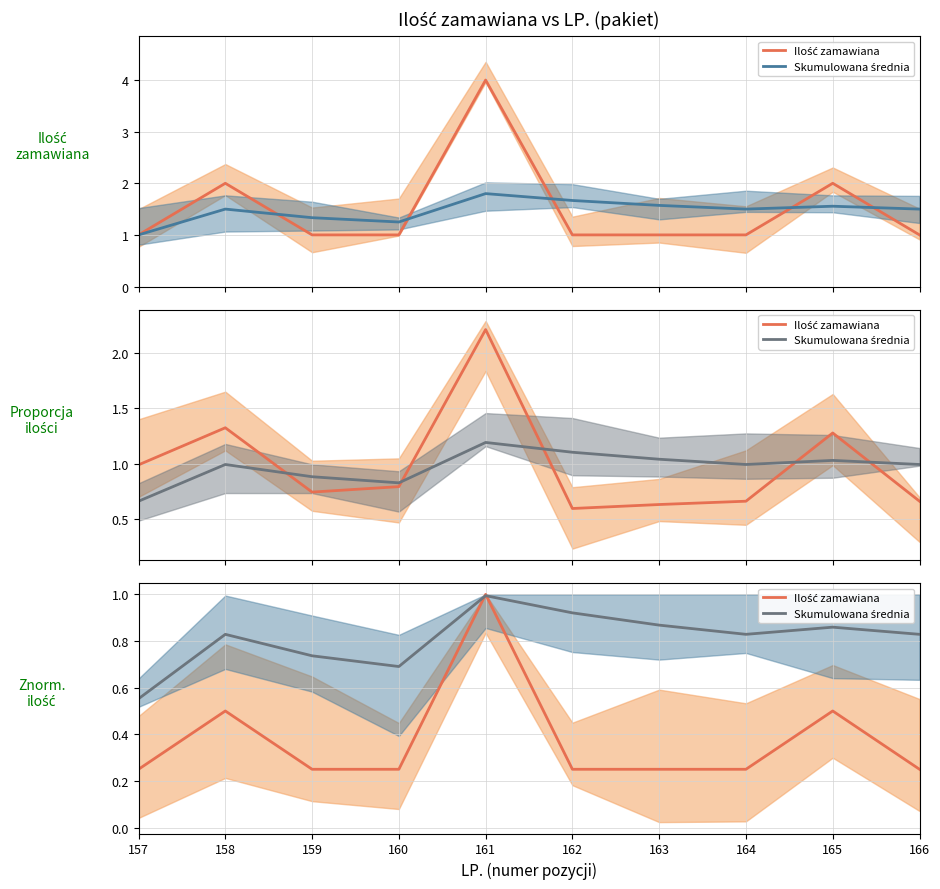

What is the difference between the highest and lowest values at 157?

0.3